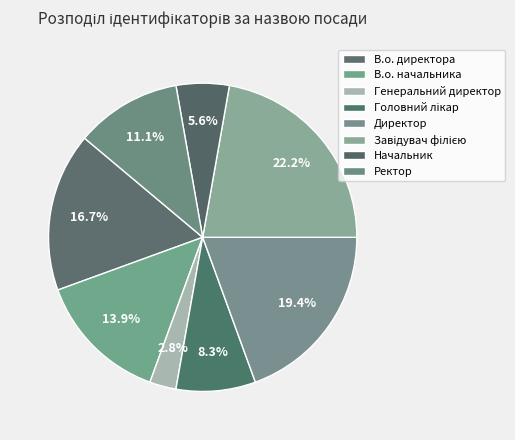

True or false: Завідувач філією accounts for 22% of the total.

True